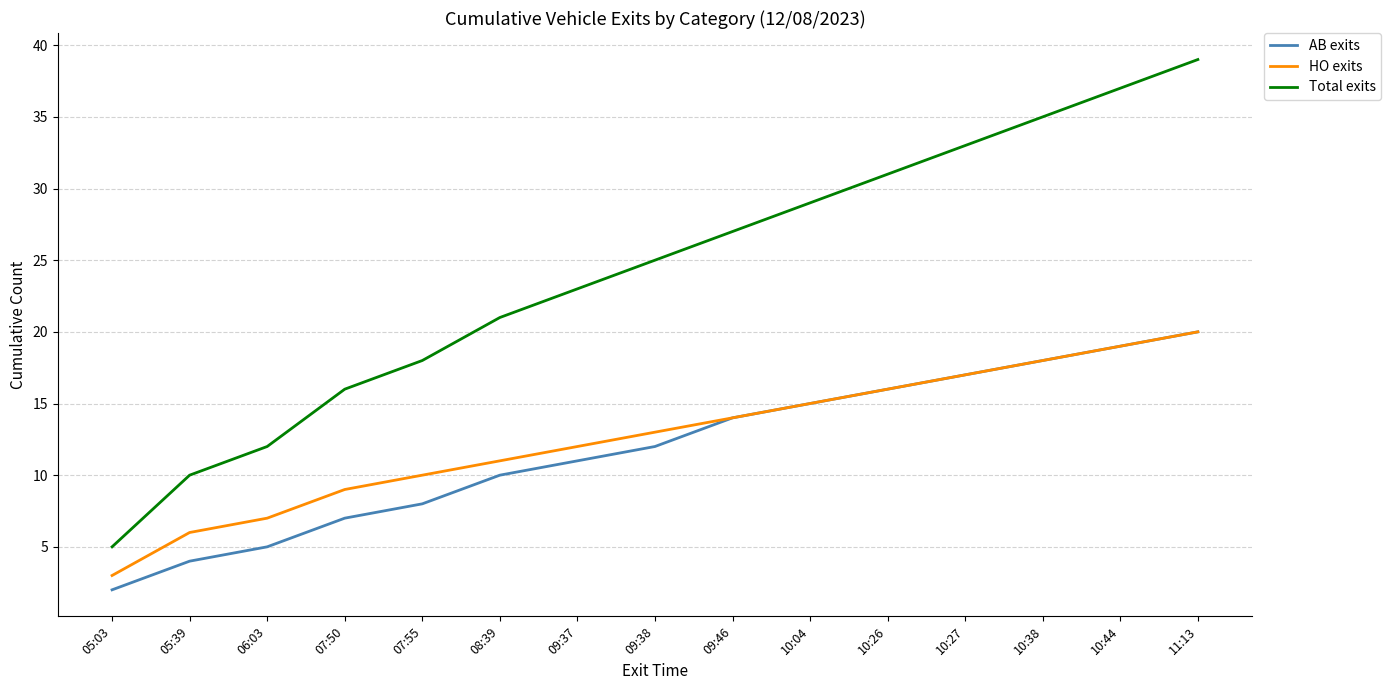

What is the difference between the maximum and second lowest values in the HO exits series?

14